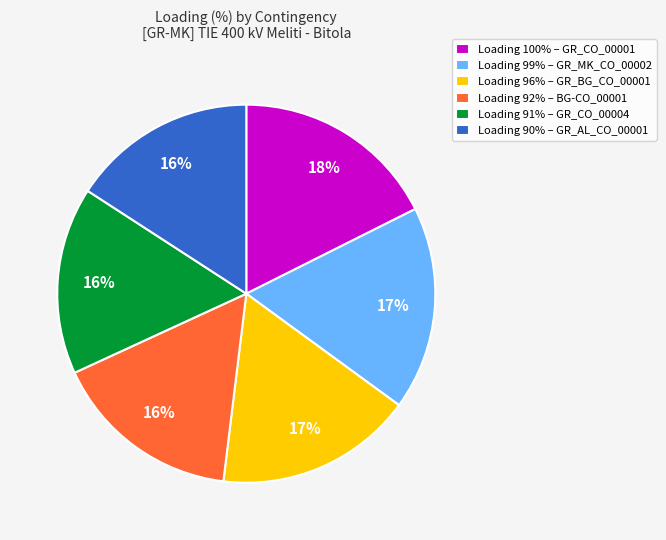

Is it true that Loading 100% – GR_CO_00001 is 18% of the pie?

True